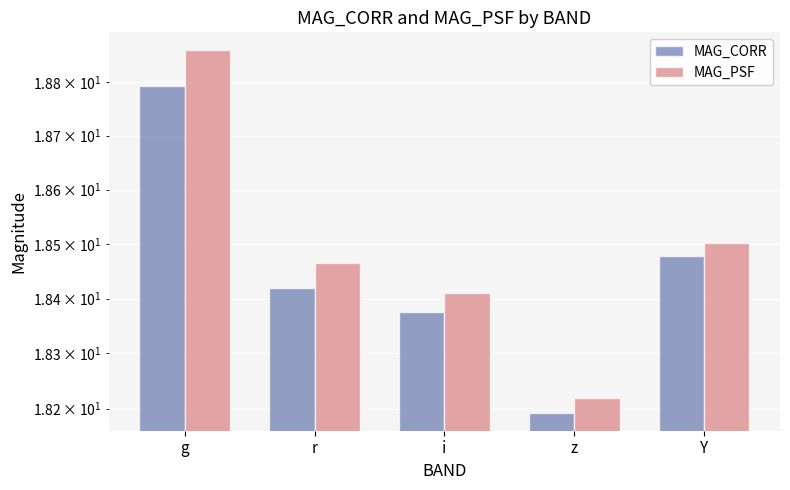

What is the smallest value displayed?

18.2